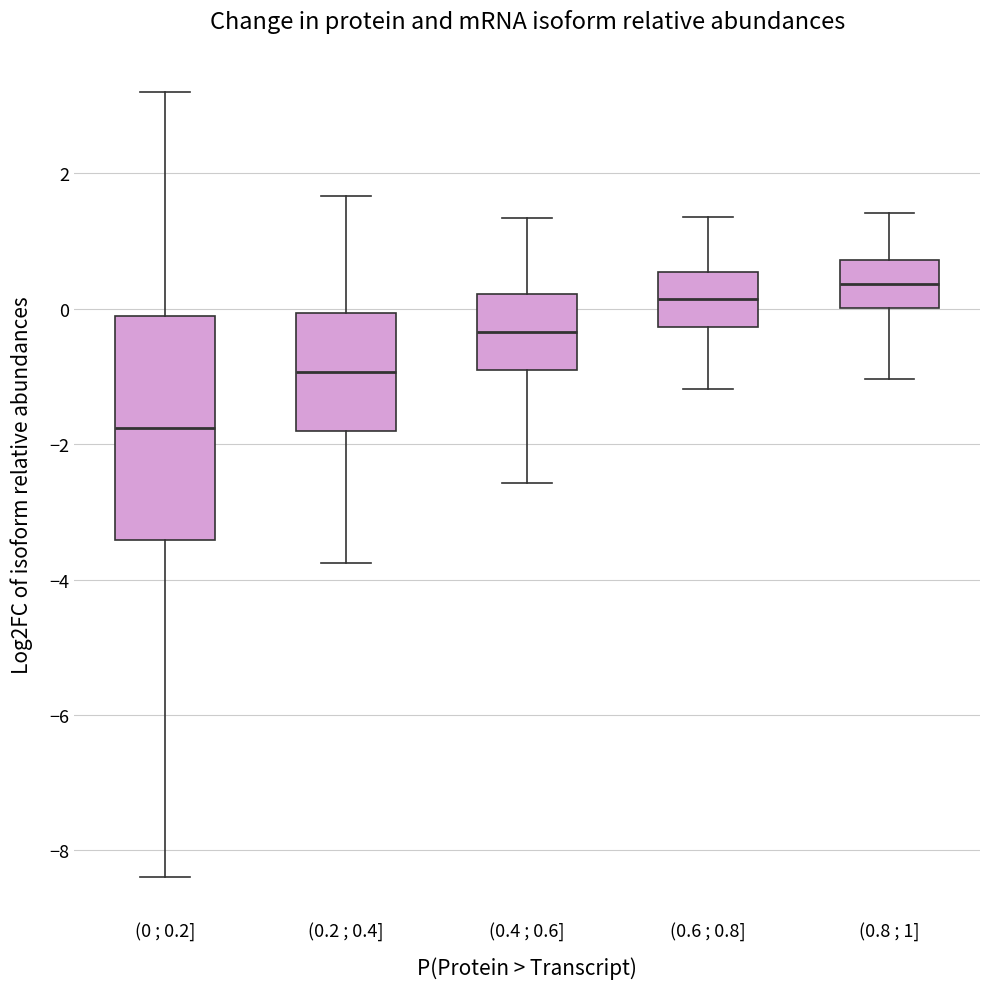

Reading left to right, transcribe this box plot: for each box, give where its median line is, the range the box spans, and where its two whiskers end, as read against the y-axis. The values are not printed on the chart, so give them approximately, as read against the axis.

(0 ; 0.2]: median -1.8, box -3.4 to -0.2, whiskers -8.4 to 3.2
(0.2 ; 0.4]: median -1.0, box -1.8 to 0.0, whiskers -3.8 to 1.6
(0.4 ; 0.6]: median -0.4, box -0.8 to 0.2, whiskers -2.6 to 1.4
(0.6 ; 0.8]: median 0.2, box -0.2 to 0.6, whiskers -1.2 to 1.4
(0.8 ; 1]: median 0.4, box 0.0 to 0.8, whiskers -1.0 to 1.4